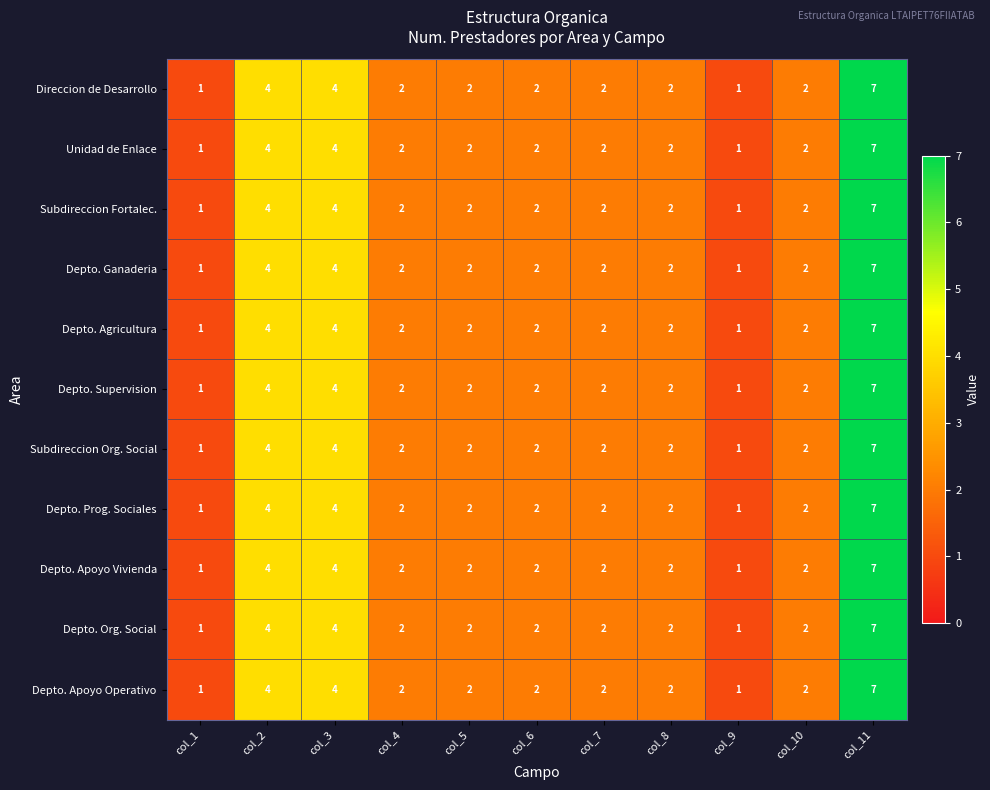

Where does the Depto. Agricultura series first go above 2?

col_2